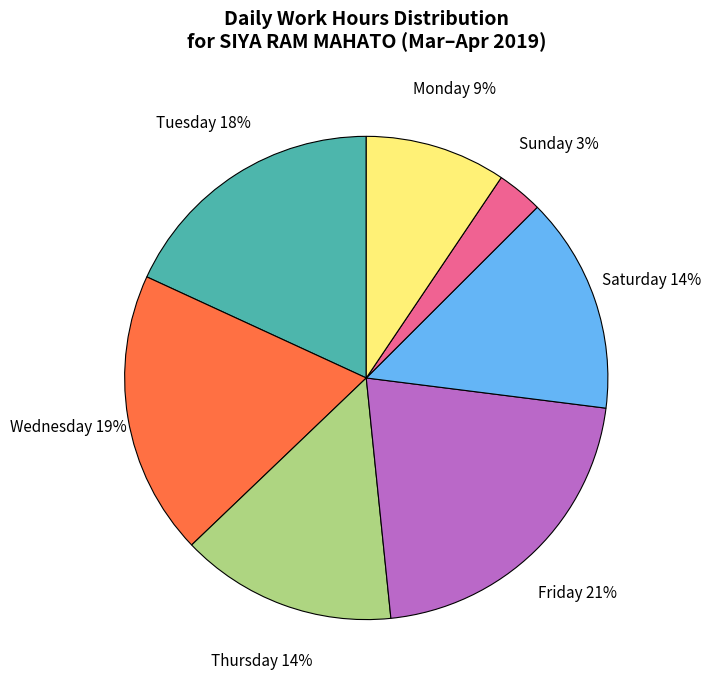

What percentage is the Wednesday slice, to the nearest percent?

19%